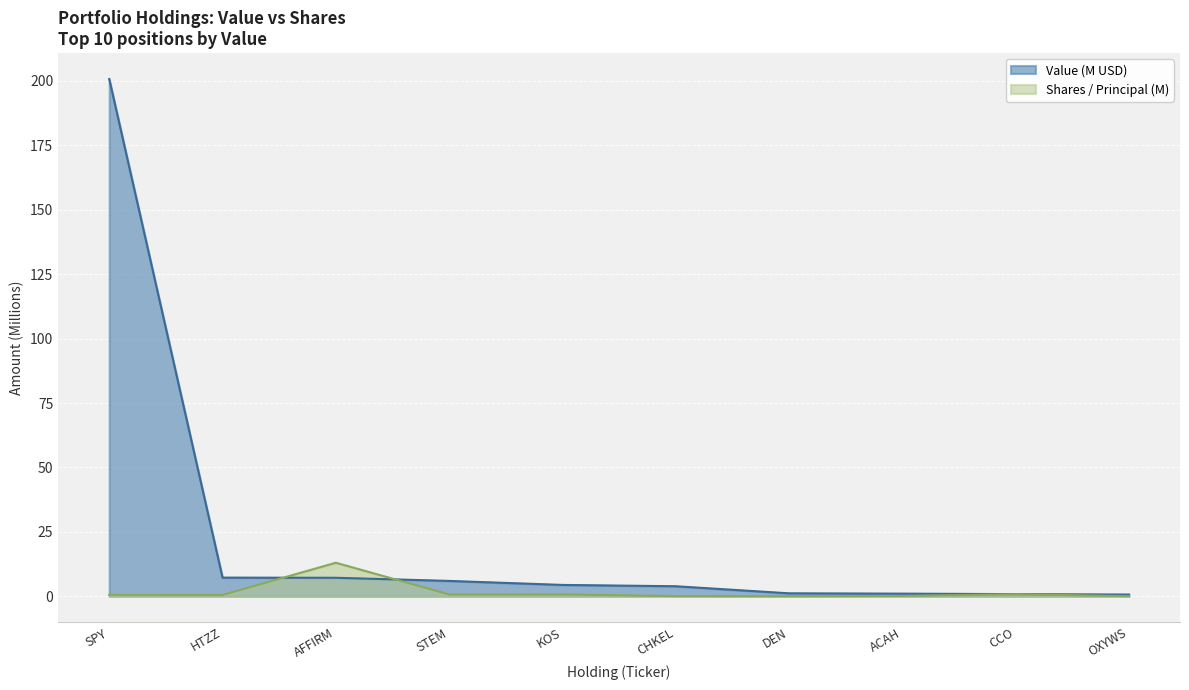

What is the average value of the Value series?

23.3